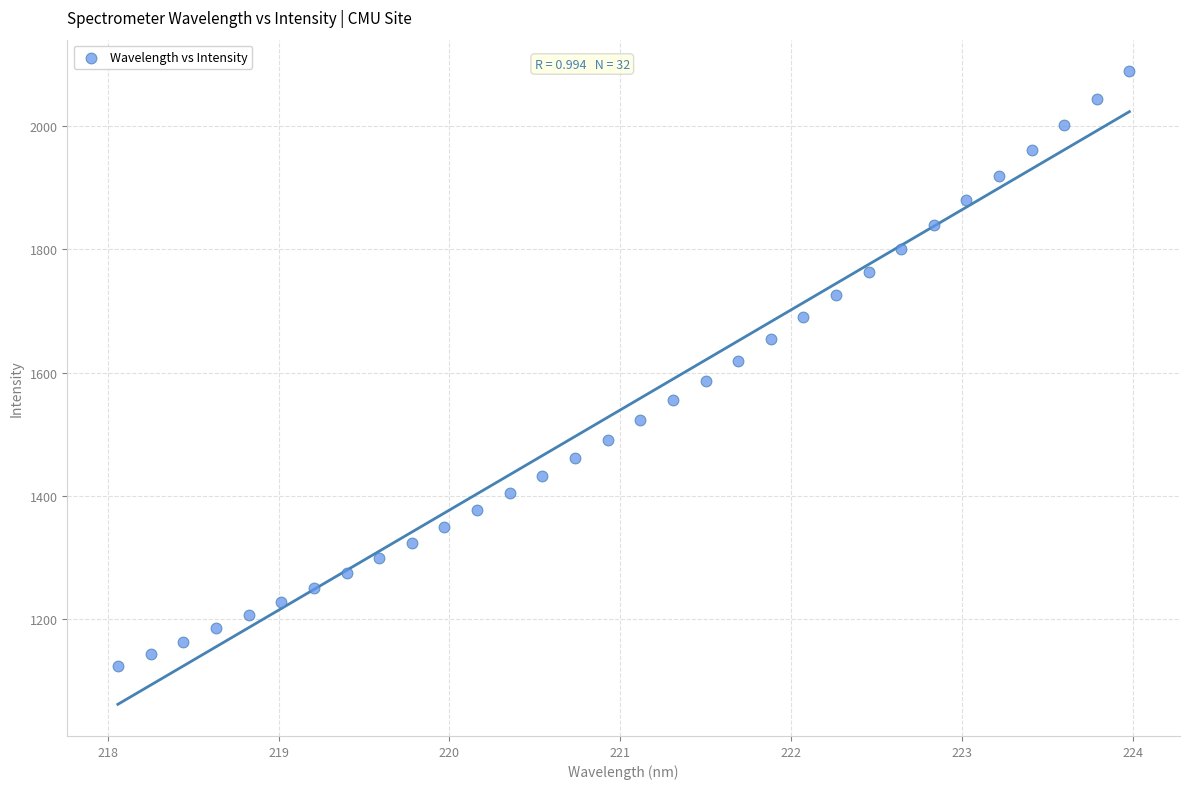

What is the range of Y values (max minus min)?

965.8